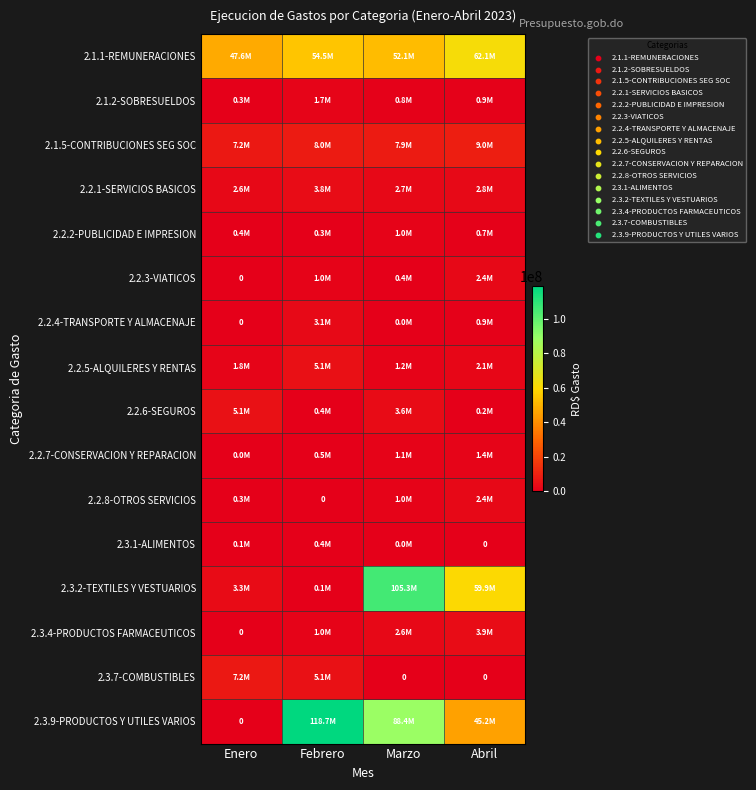

The 2.3.4-PRODUCTOS FARMACEUTICOS series shows 3919928.9 at Abril. True or false?

True